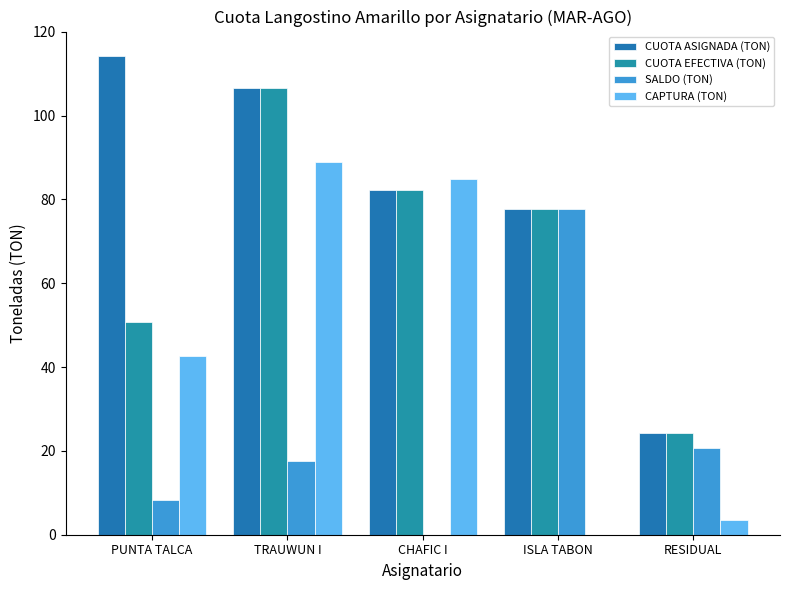

Count the number of categories in the chart.

5